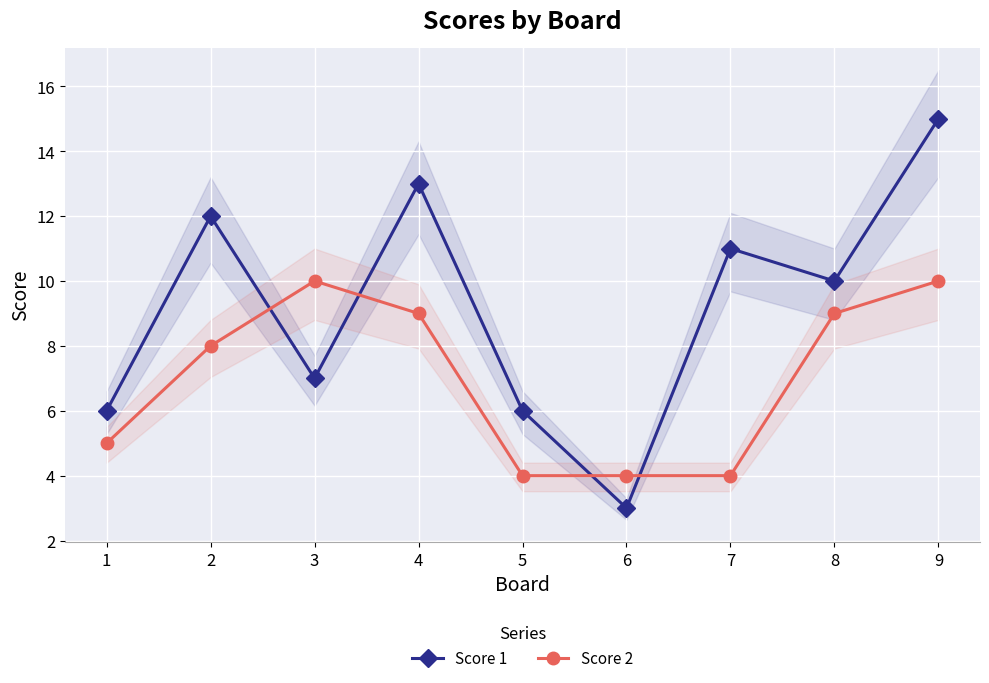

Which series has the largest total across all categories?

Score 1